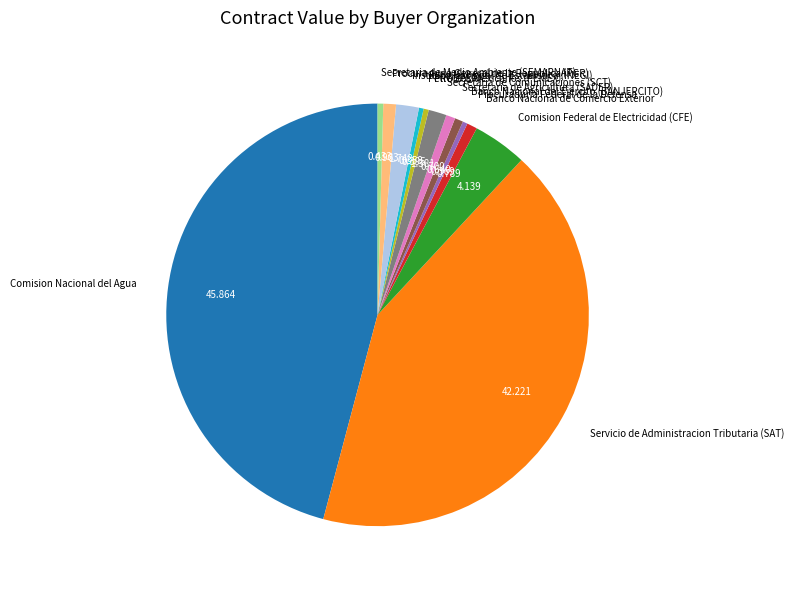

Is there a majority slice in this chart?

No